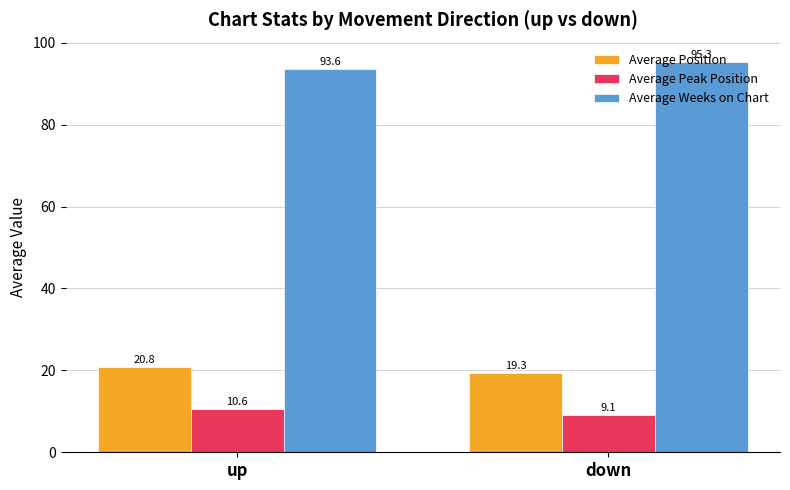

The Average Peak Position series shows 9.1 at down. True or false?

True